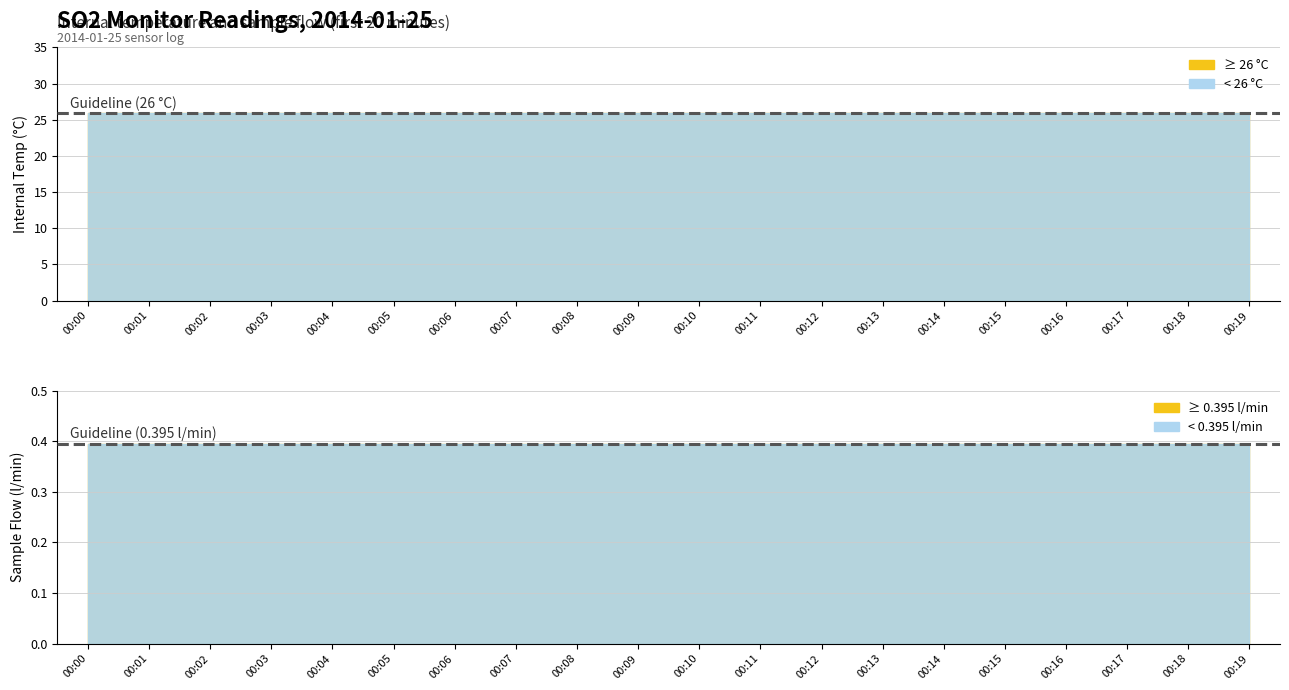

Rank the series at 00:00 from highest to lowest value.

internal temp (C), sample flow (l/min)